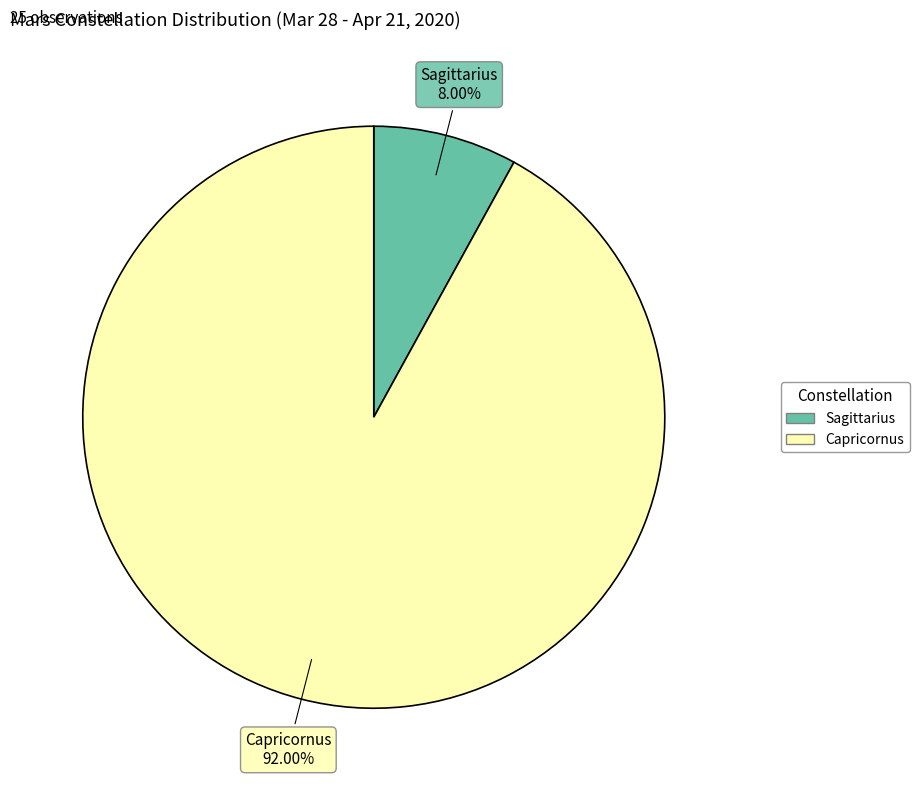

Is it true that Sagittarius is 1% of the pie?

False